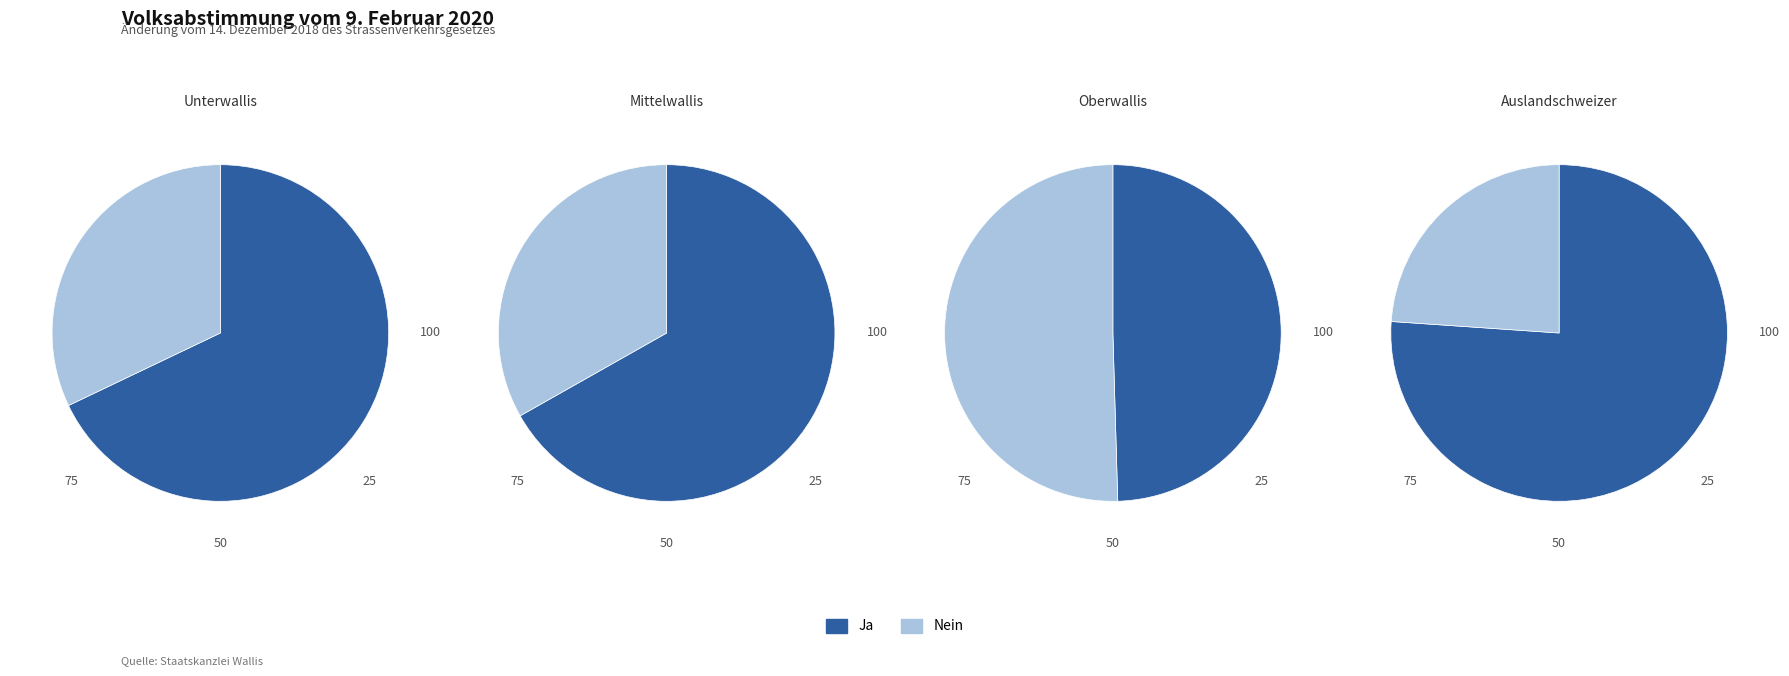

Is there any slice that represents more than half of the pie?

Yes